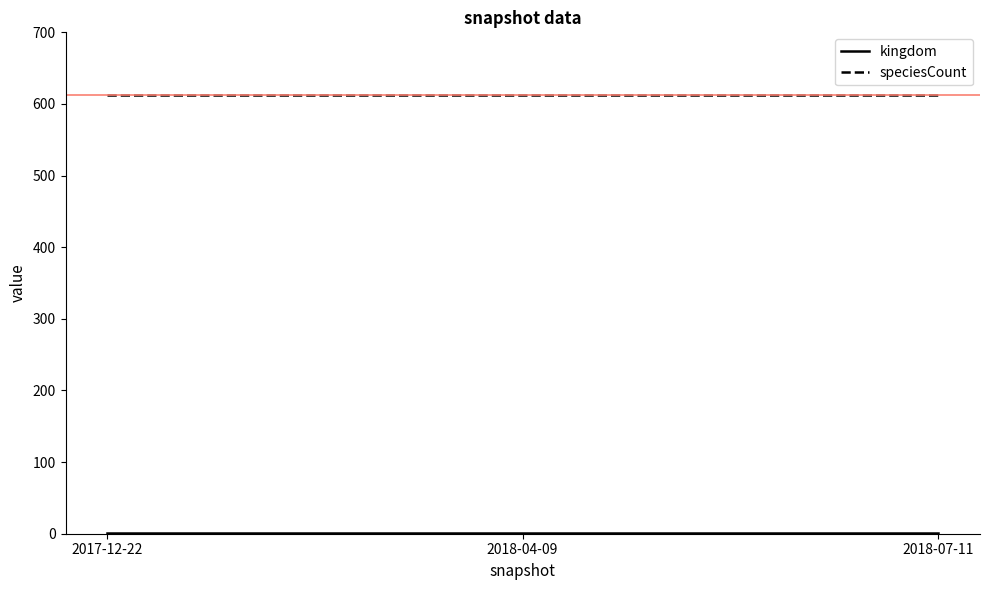

Is it true that speciesCount equals 612 at 2017-12-22?

True